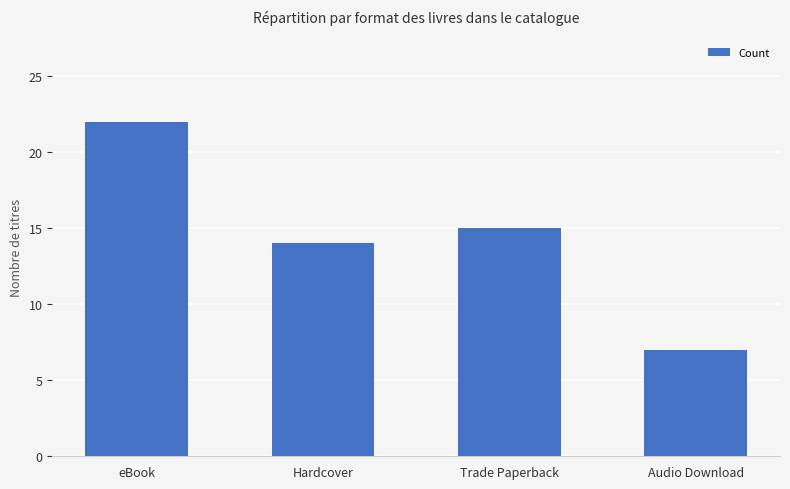

What is the change in value from eBook to Hardcover?

-8